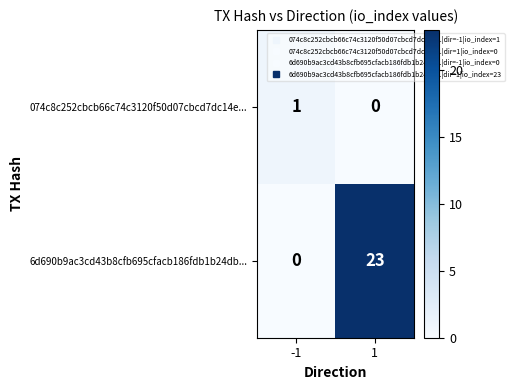

True or false: 6d690b9ac3cd43b8cfb695cfacb186fdb1b24db... has a value of 8 at 1.

False